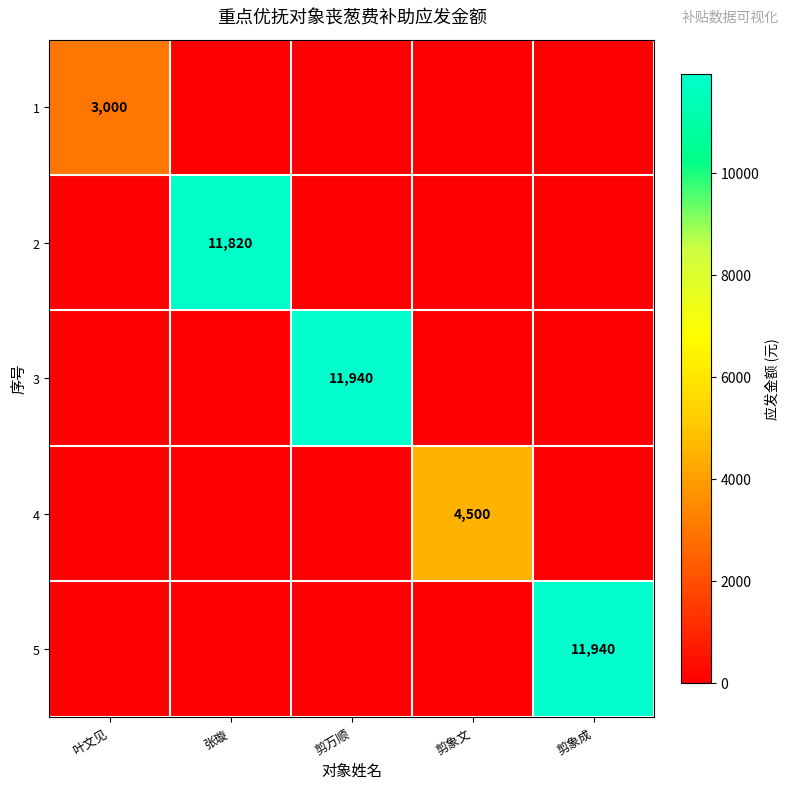

True or false: 1 has a value of 3000 at 叶文见.

True